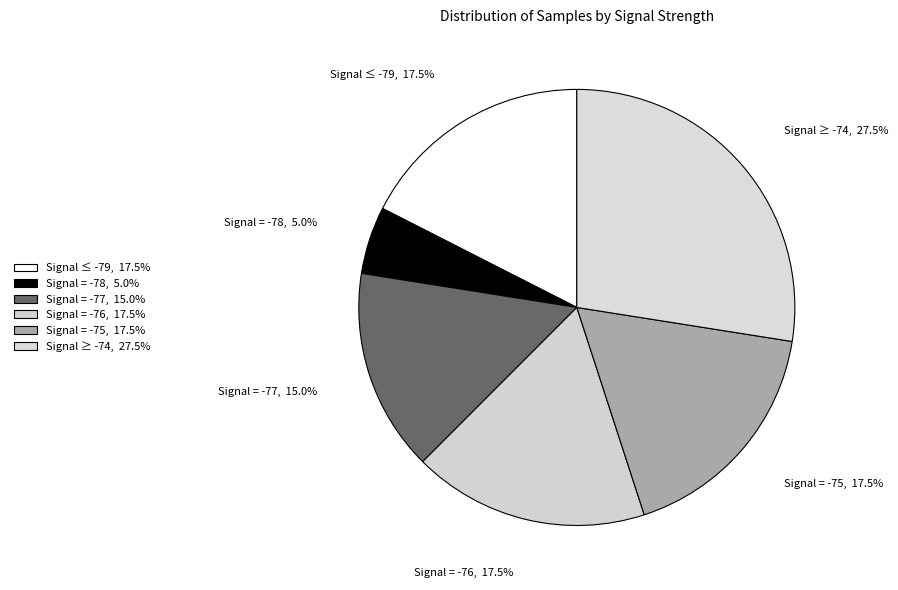

Is there any slice that represents more than half of the pie?

No